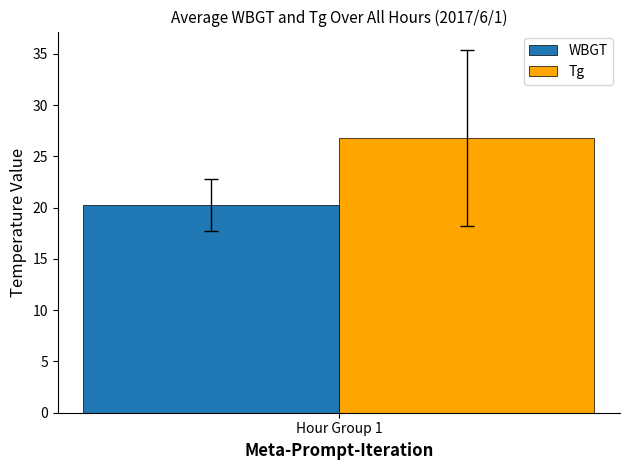

What is the minimum value shown in the chart?

20.2